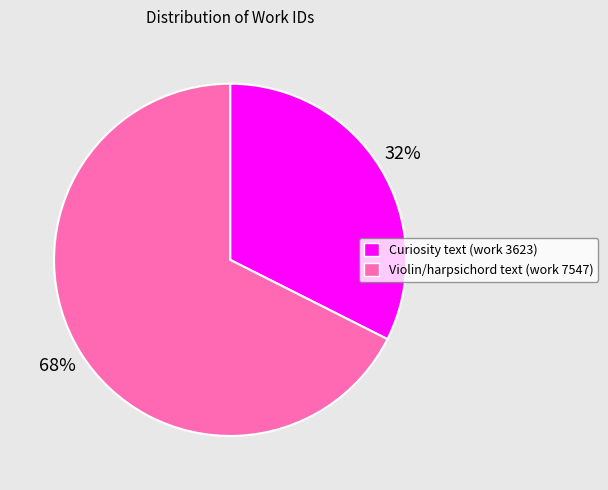

What is the ratio of the value at Violin/harpsichord text (work 7547) to the value at Curiosity text (work 3623)?

2.1